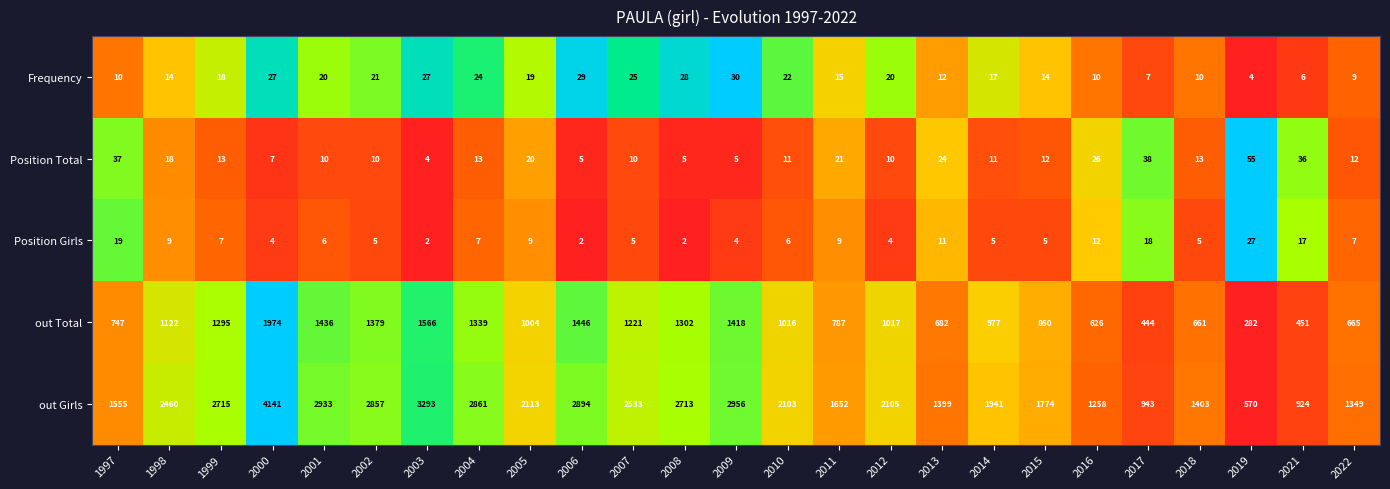

Between 2005 and 2016, which series saw the biggest shift?

out Girls